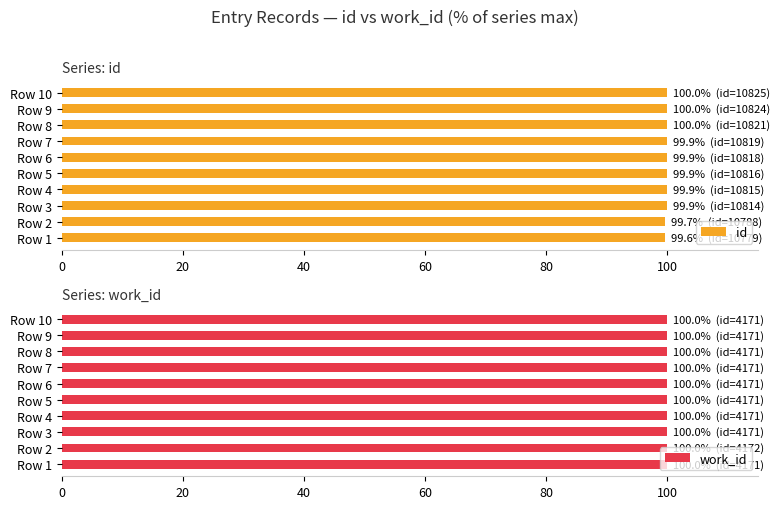

How many groups of bars are there?

10